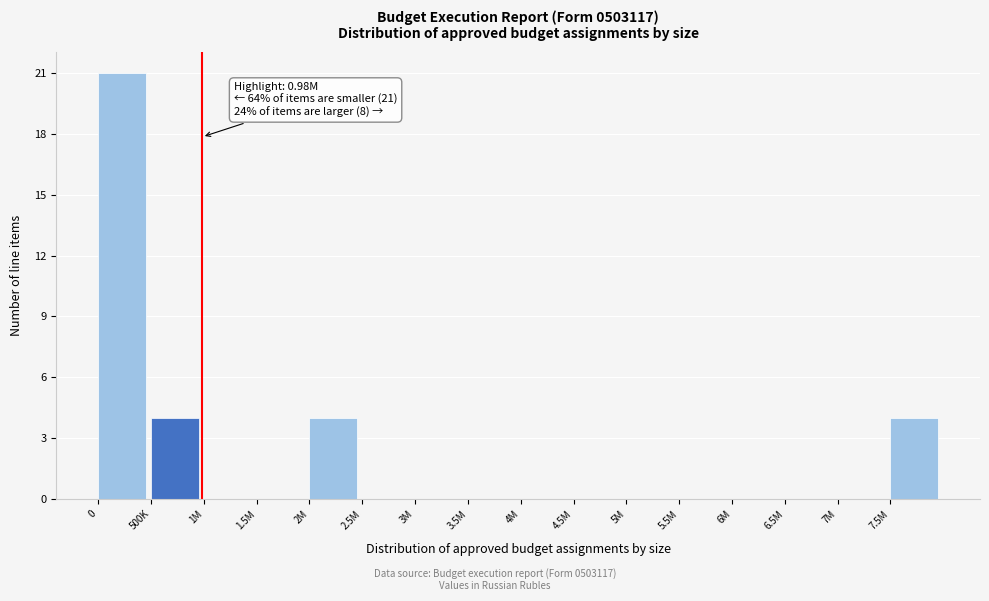

Reading left to right, list all the values displayed in this chart.

0=21	500K=4	1M=0	1.5M=0	2M=4	2.5M=0	3M=0	3.5M=0	4M=0	4.5M=0	5M=0	5.5M=0	6M=0	6.5M=0	7M=0	7.5M=4